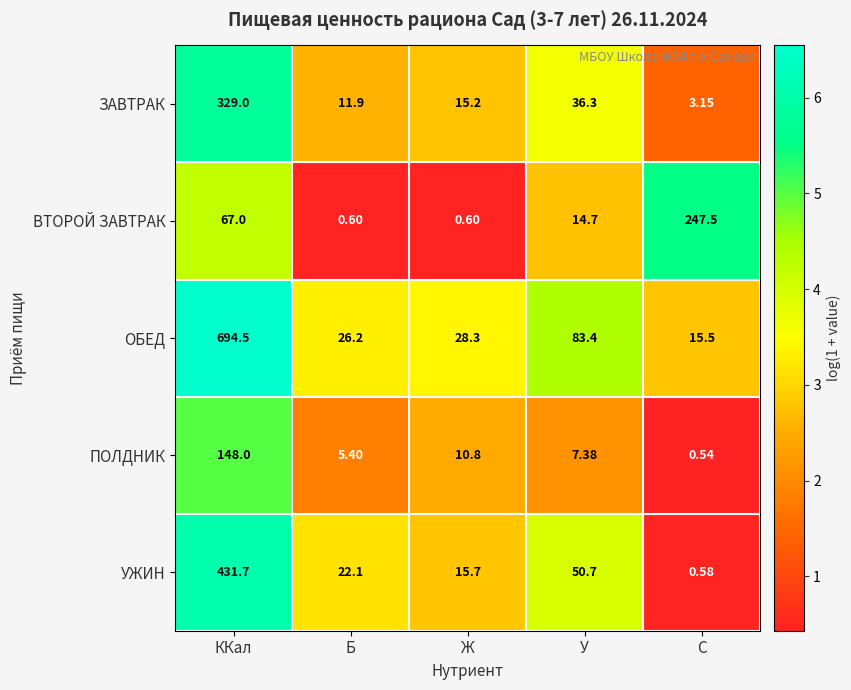

At which label does ВТОРОЙ ЗАВТРАК first exceed 14?

ККал